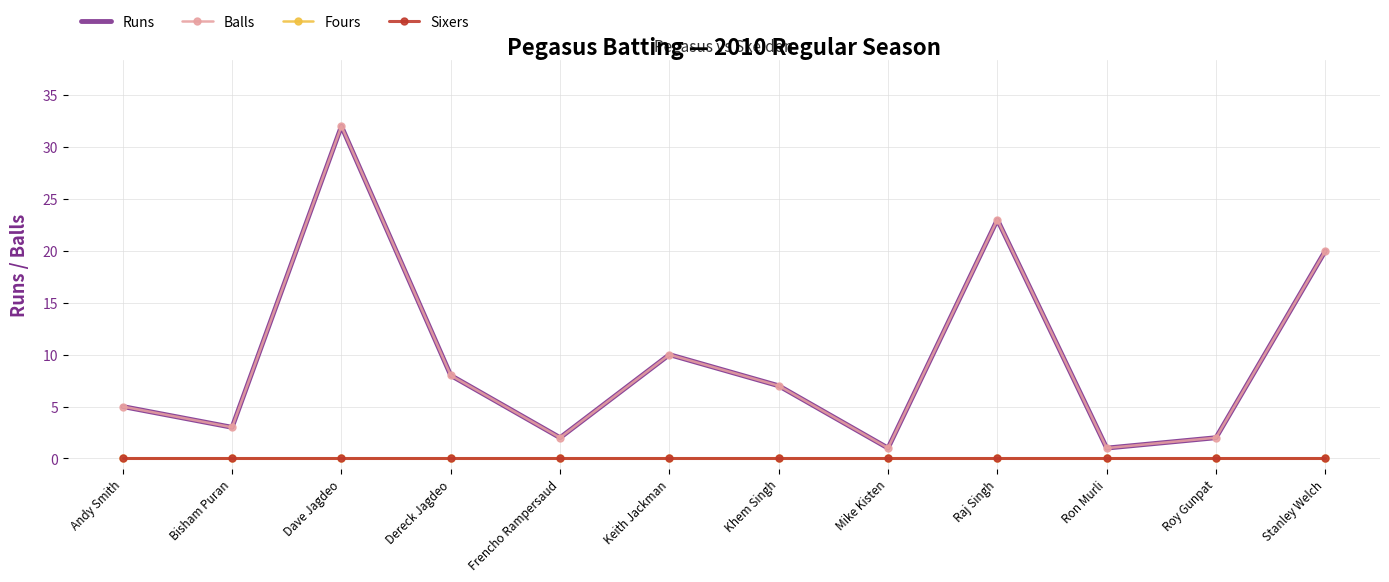

At which category does the chart reach its peak across all series?

Dave Jagdeo